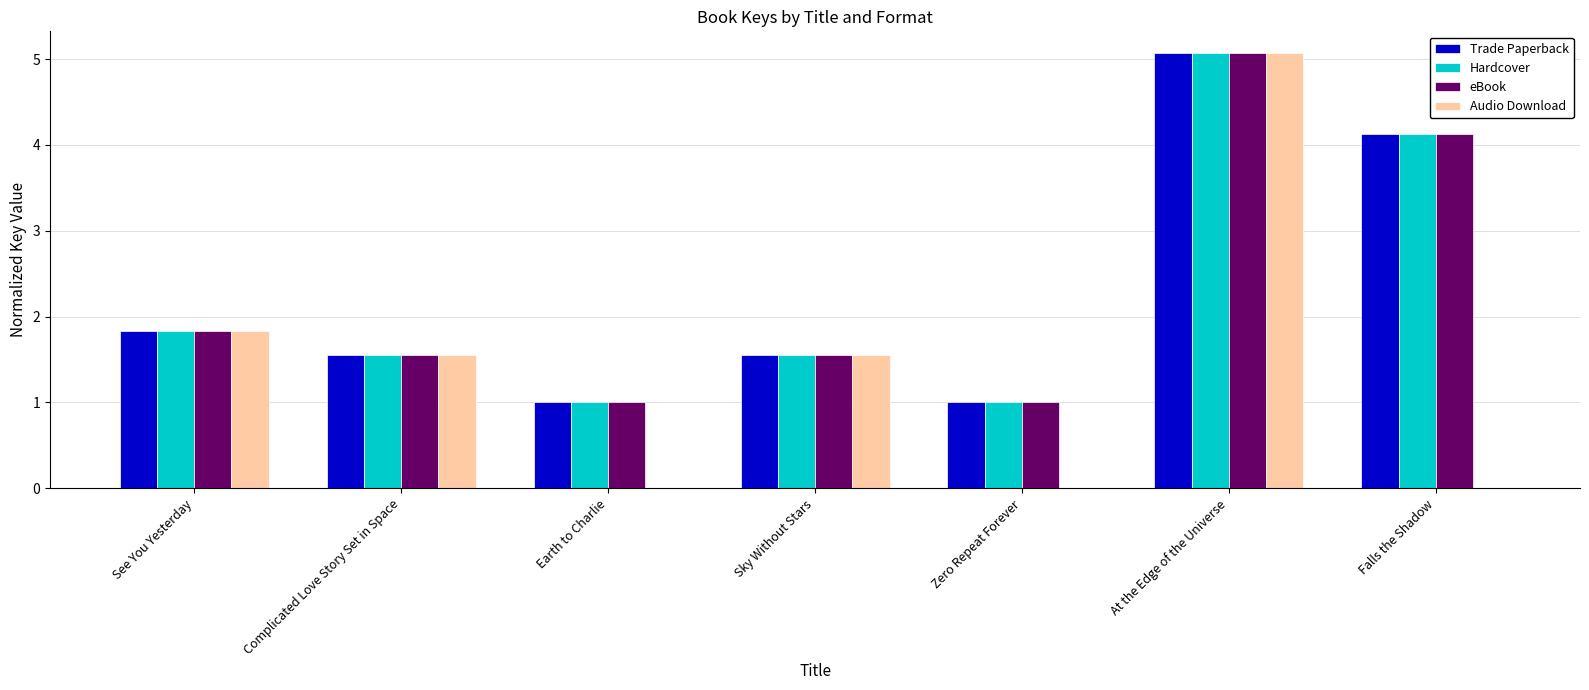

Which series has the largest range (max minus min)?

Audio Download